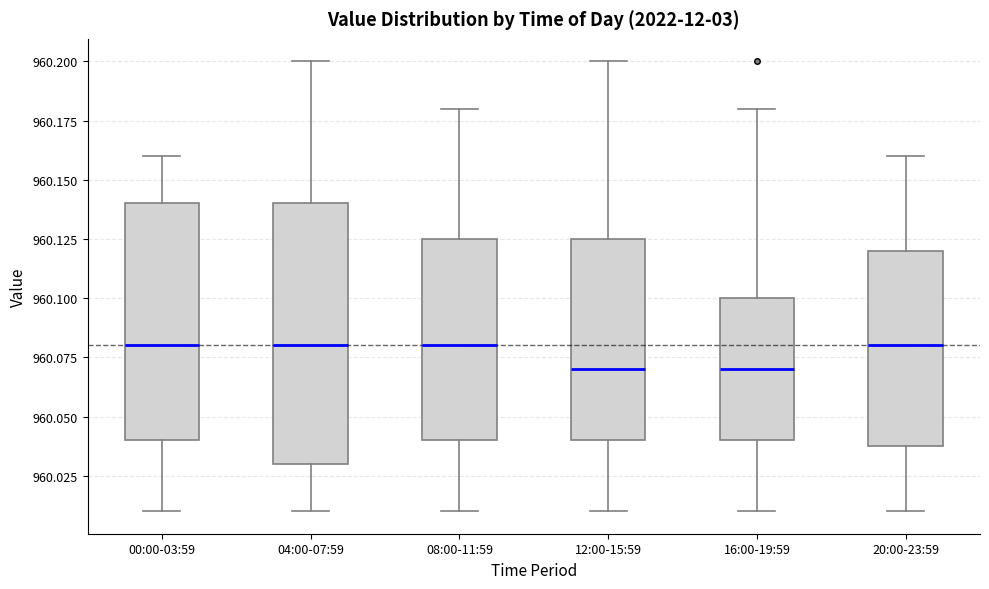

Comparing the boxes themselves (not the whiskers), which one is the tallest?

04:00-07:59